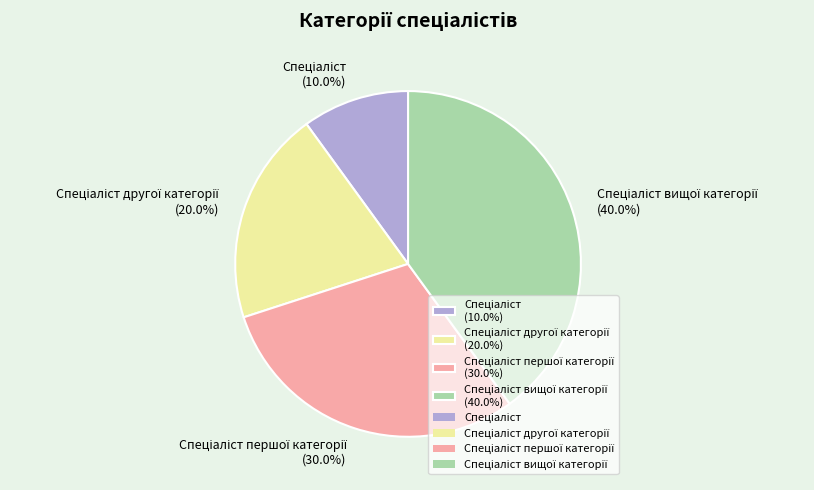

Is there any slice that represents more than half of the pie?

No